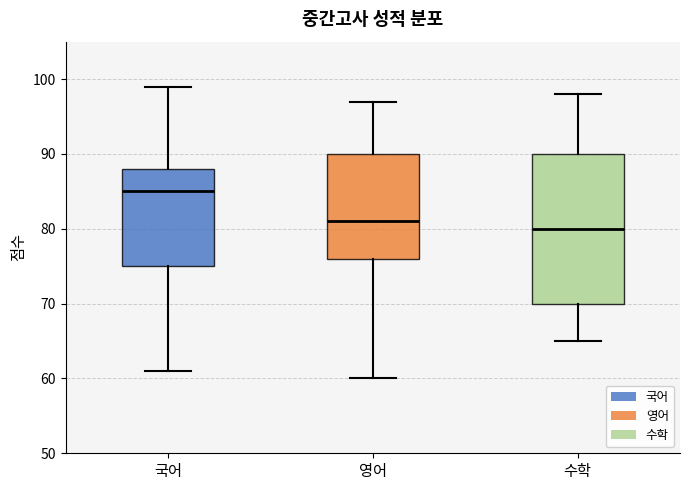

Reading left to right, transcribe this box plot: for each box, give where its median line is, the range the box spans, and where its two whiskers end, as read against the y-axis. The values are not printed on the chart, so give them approximately, as read against the axis.

국어: median 85, box 75 to 88, whiskers 61 to 99
영어: median 81, box 76 to 90, whiskers 60 to 97
수학: median 80, box 70 to 90, whiskers 65 to 98